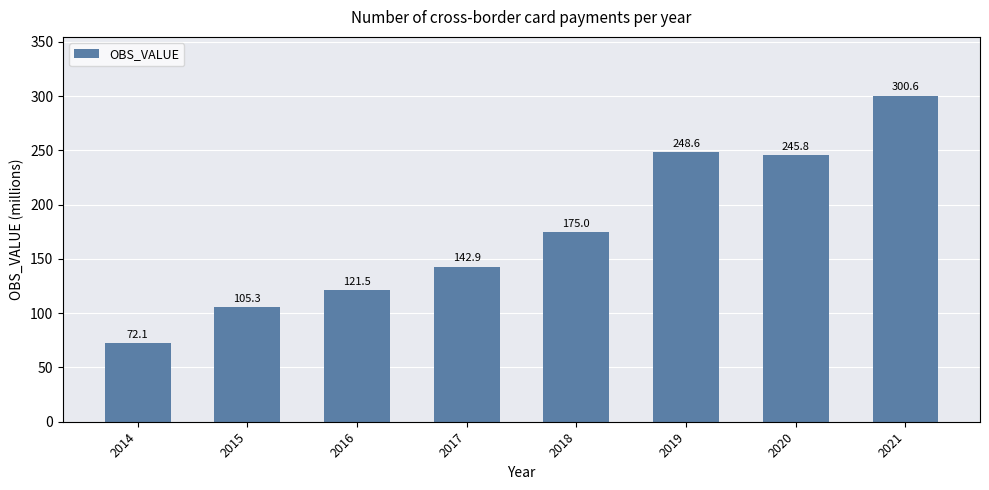

What is the ratio of the value at 2017 to the value at 2019?

0.6